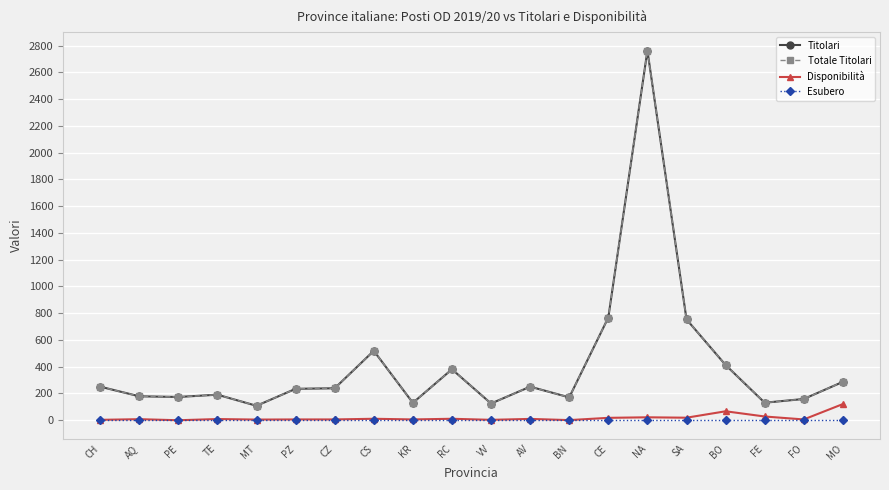

The value of Disponibilità at VV is 3. True or false?

True